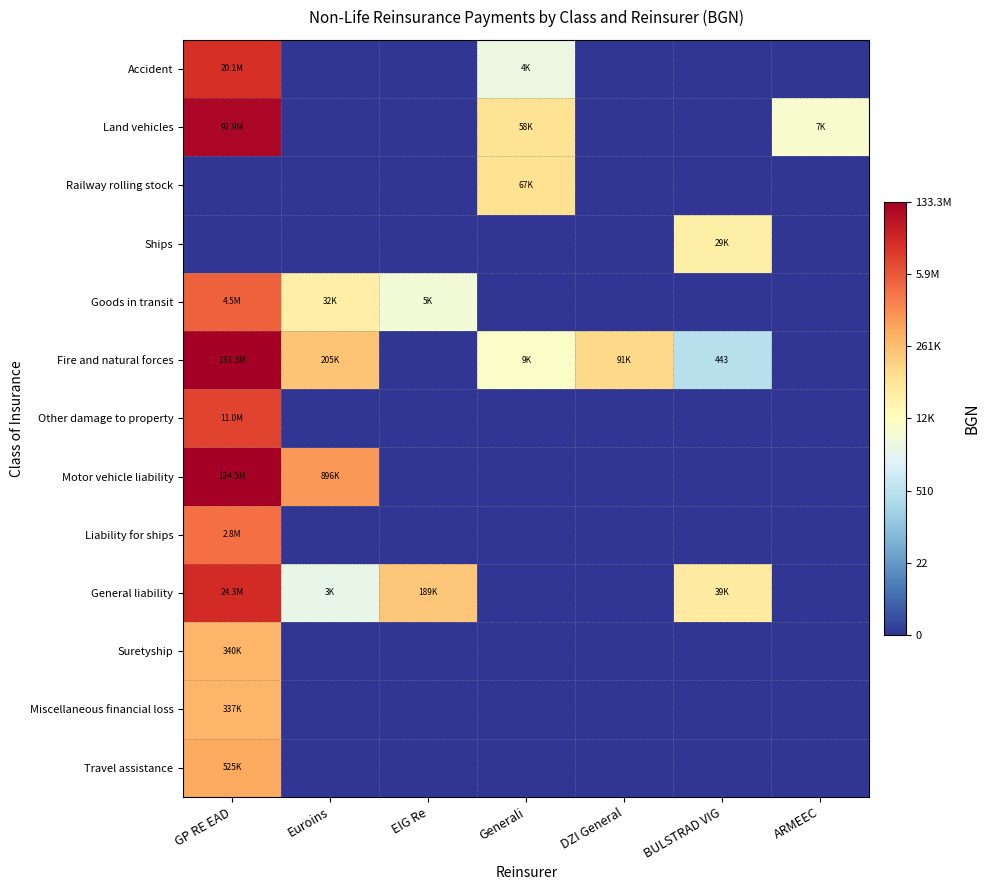

How many distinct data groups are displayed?

13